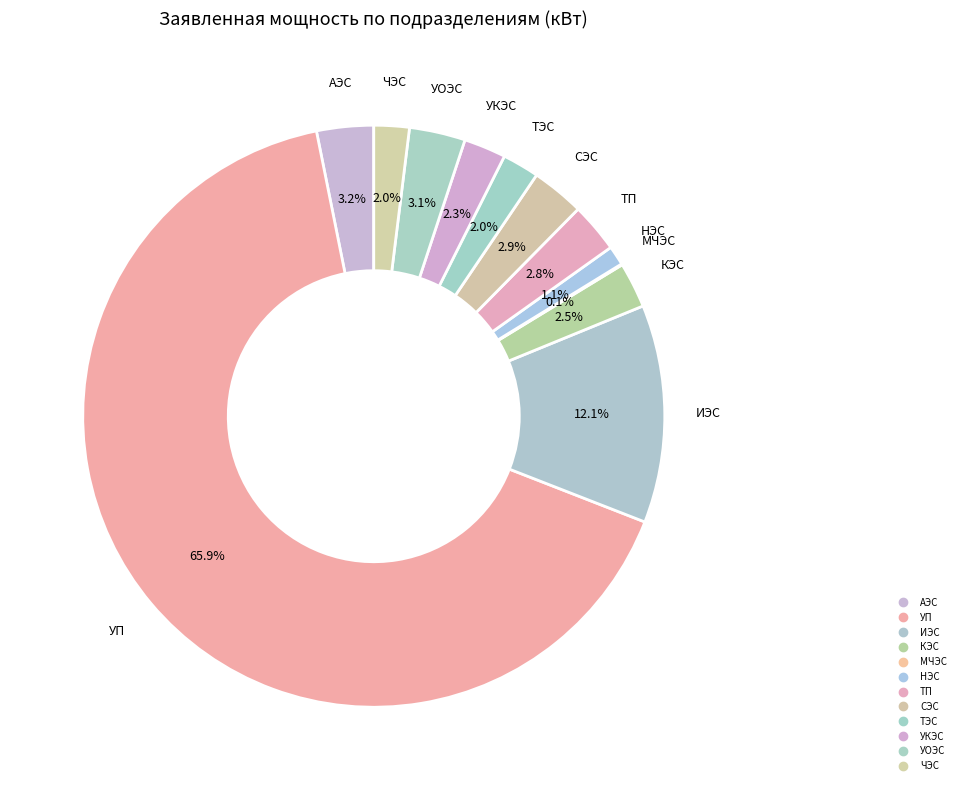

What is the total percentage of КЭС and МЧЭС?

2.6%